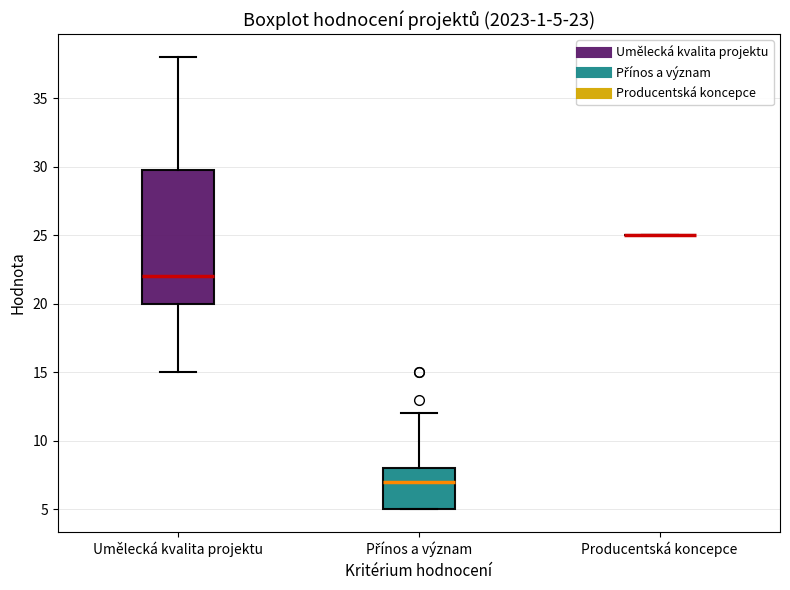

Which box is the tallest, from its lower edge to its upper edge?

Umělecká kvalita projektu